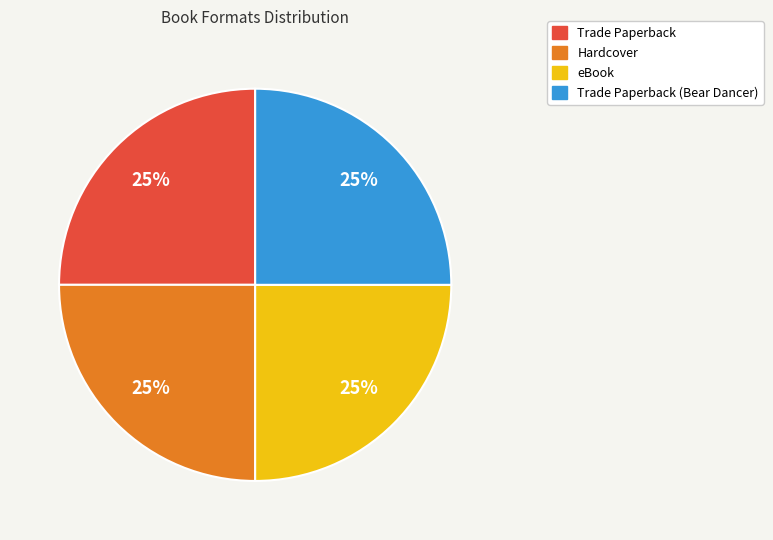

To the nearest percent, what is the average slice percentage?

25%